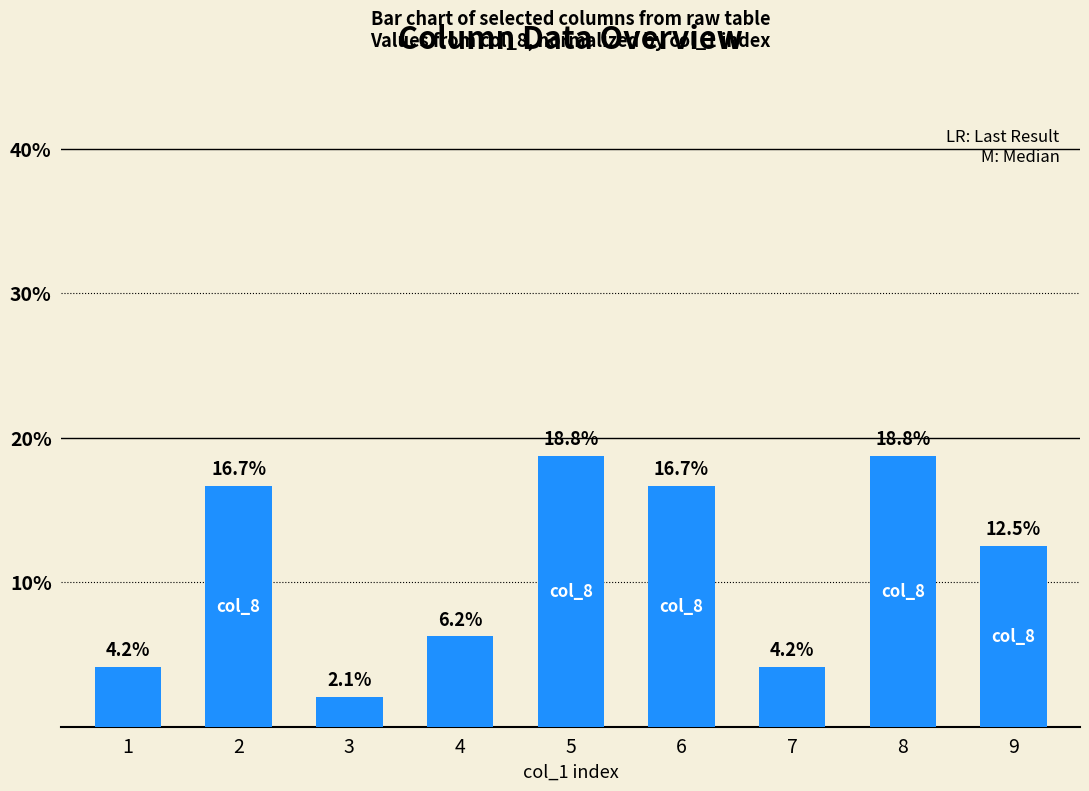

At which label is the value closest to 10?

9